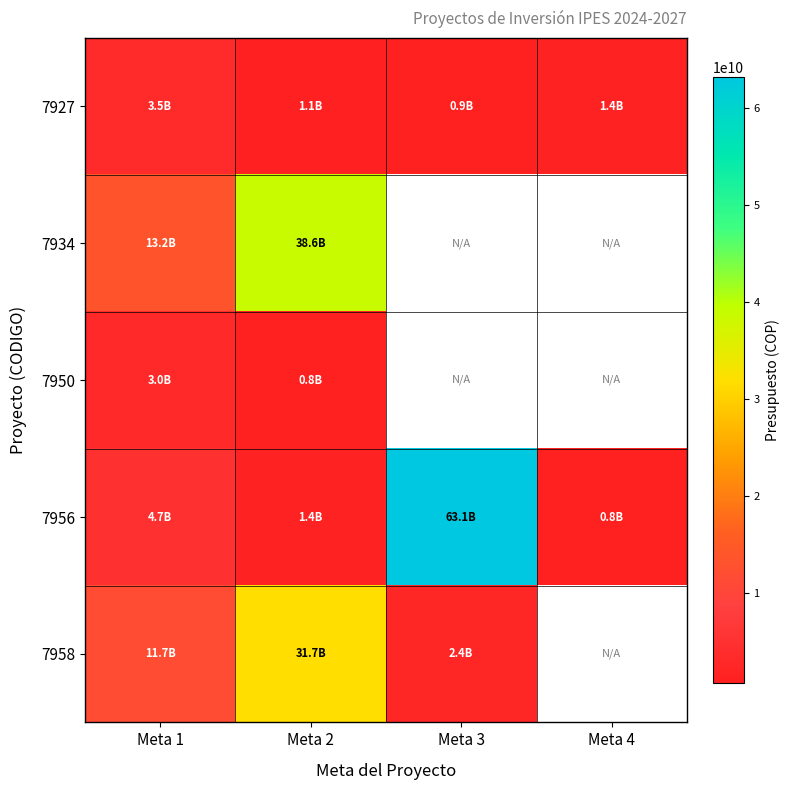

How many values in 7958 are above zero?

3